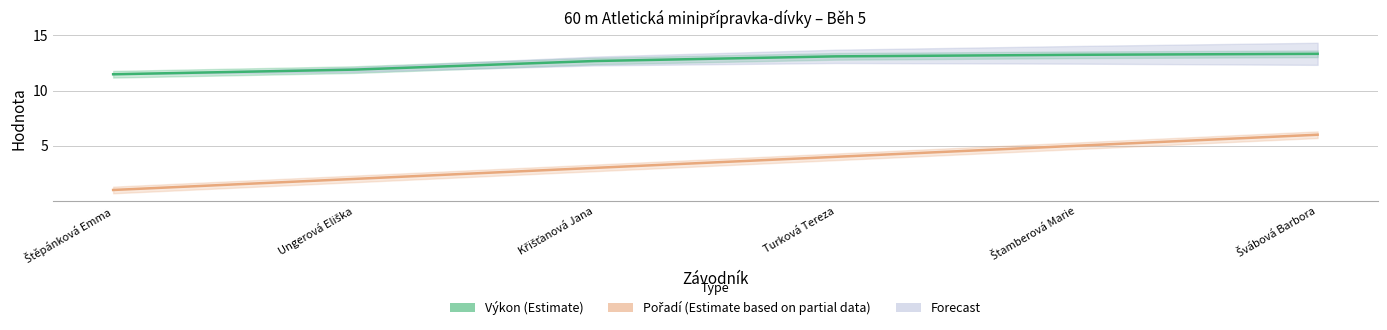

Is the value of Pořadí (Estimate based on partial data) at Štamberová Marie greater than the value of Výkon (Estimate) at Turková Tereza?

No